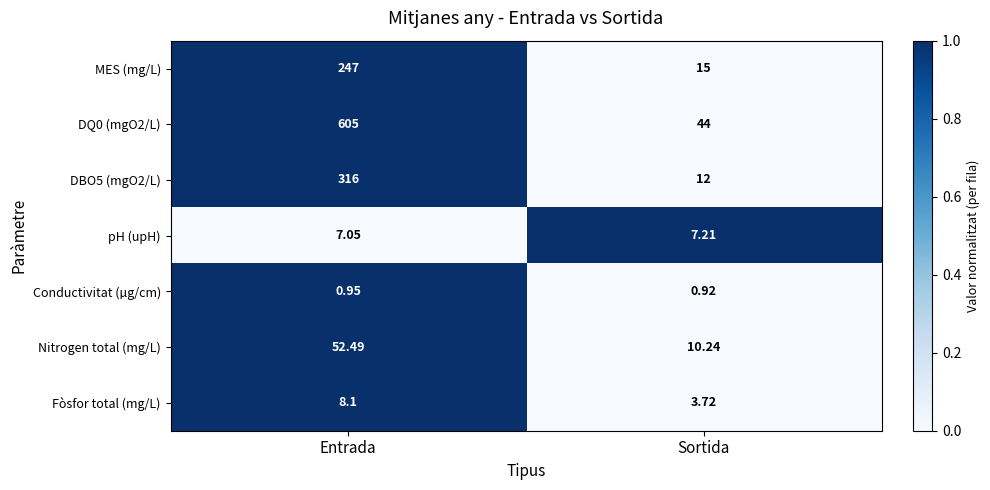

Which category has the lowest value across all series?

Sortida